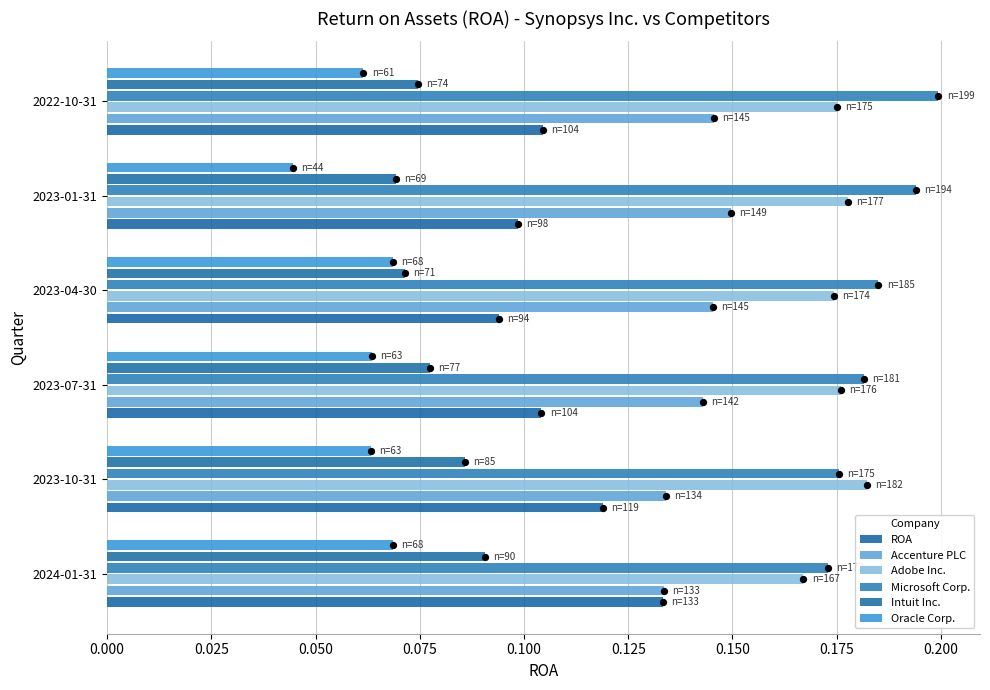

What are all the series names shown in the legend?

ROA, Accenture PLC, Adobe Inc., Microsoft Corp., Intuit Inc., Oracle Corp.